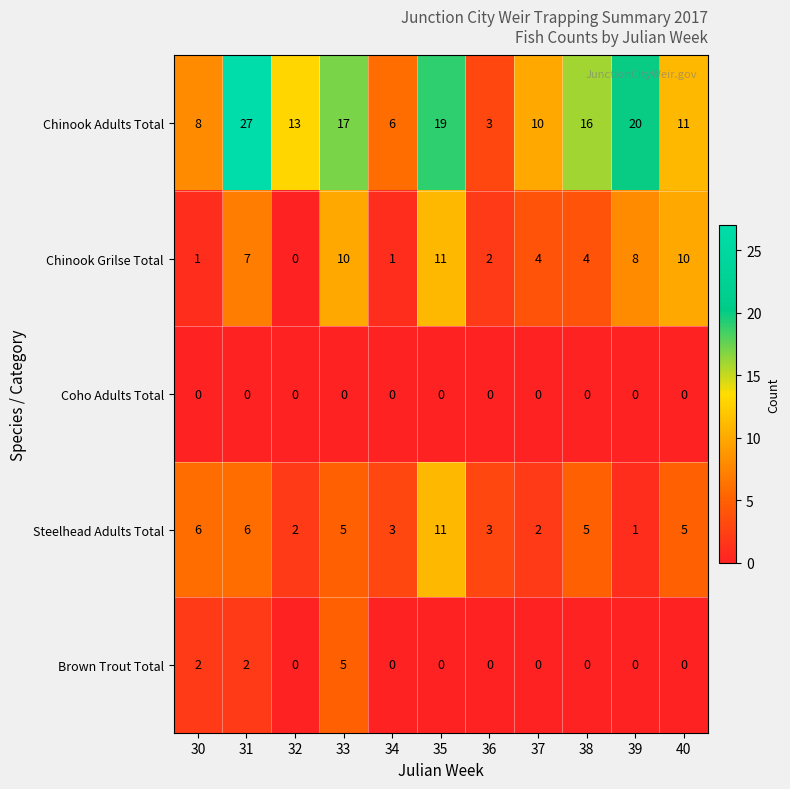

The Chinook Adults Total series shows 11 at 40. True or false?

True